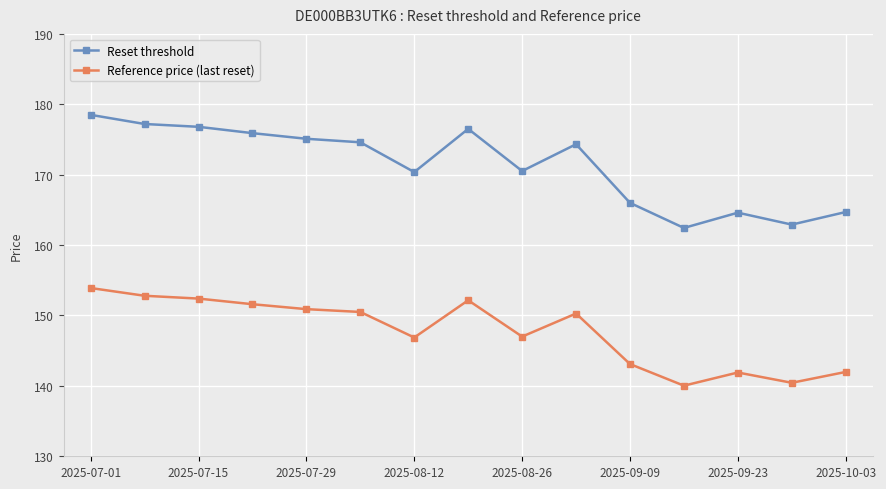

What are all the series names shown in the legend?

Reset threshold, Reference price (last reset)